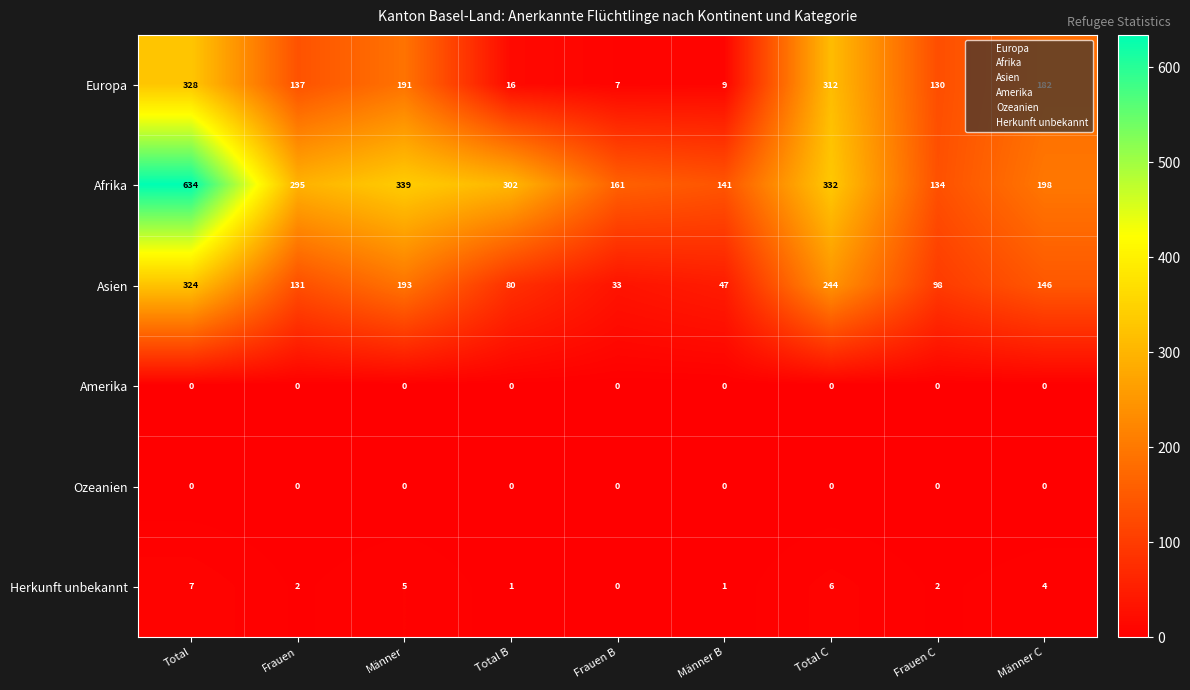

At which label does Asien reach its minimum?

Frauen B